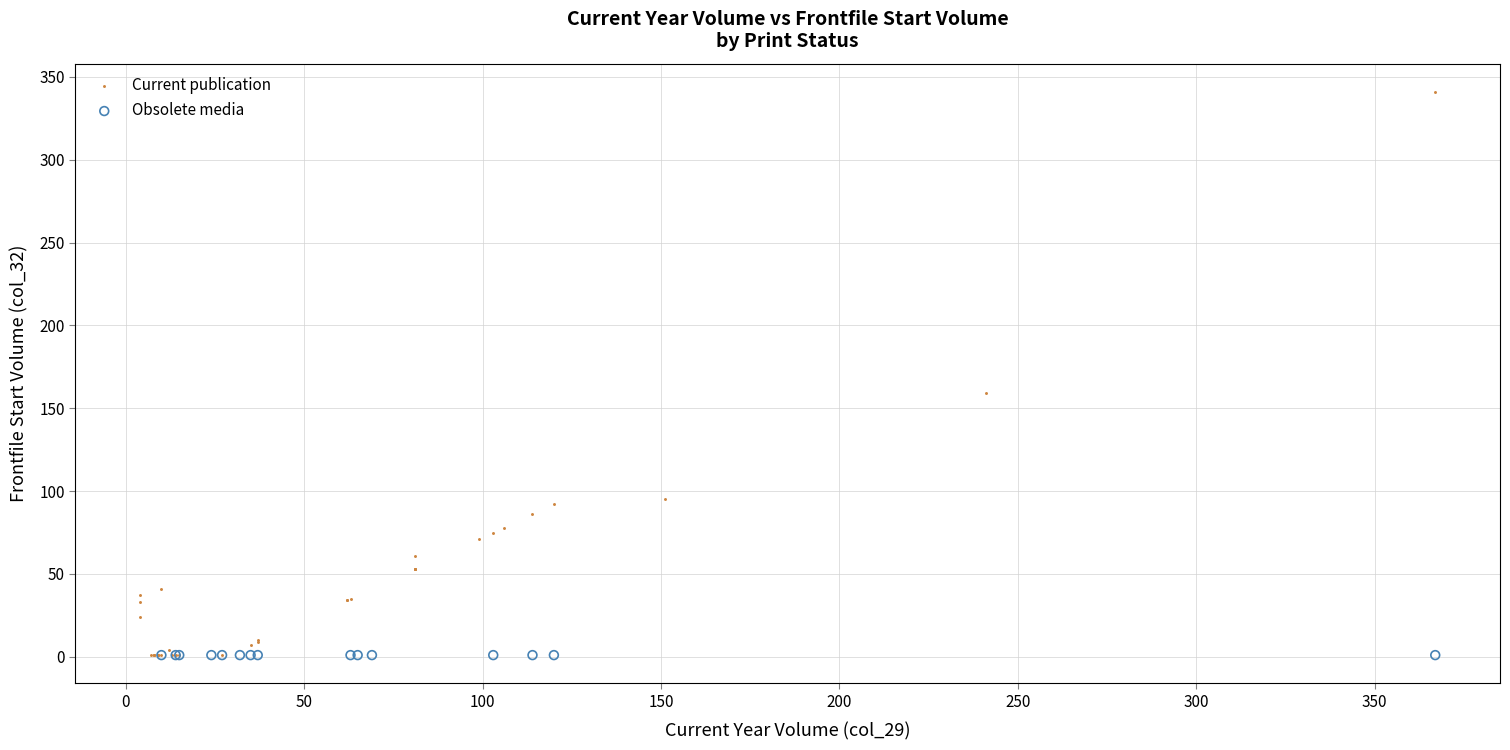

Which series reaches the maximum Y coordinate?

Current publication